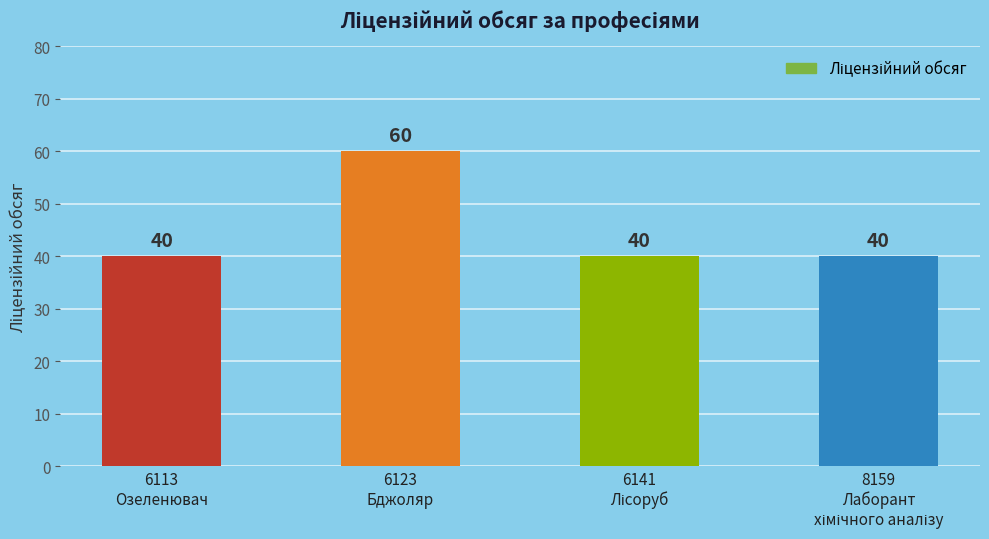

What is the greatest value displayed?

60